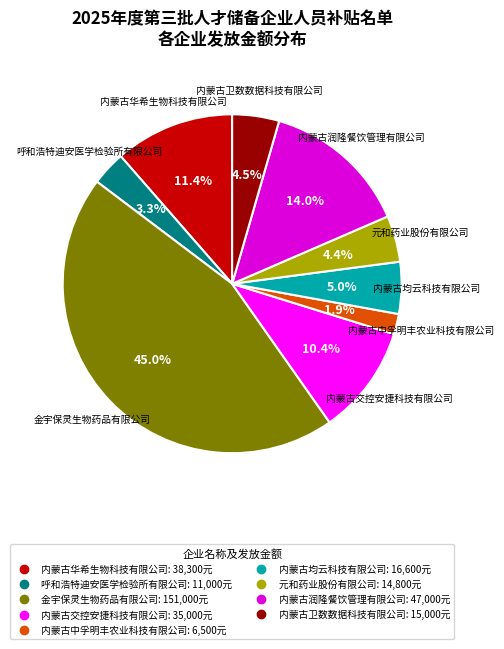

Which category has the smallest portion of the pie?

内蒙古中孚明丰农业科技有限公司